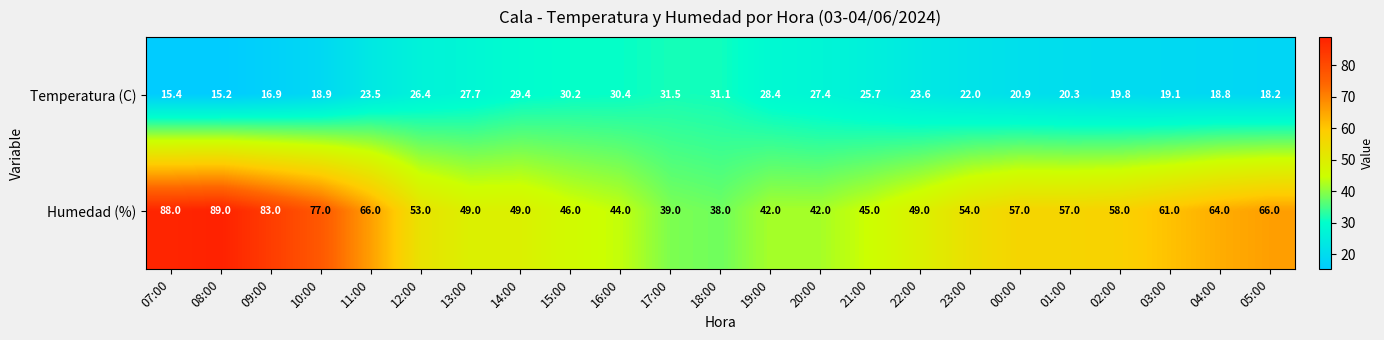

List the series in order of their overall mean, highest first.

Humedad (%), Temperatura (C)